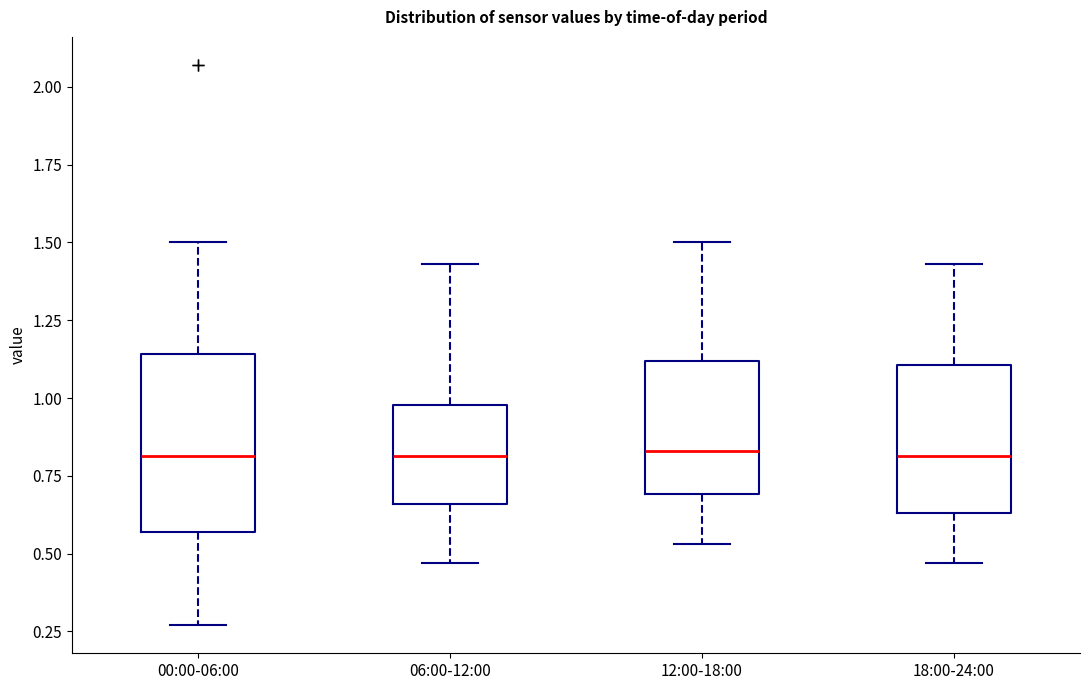

Reading left to right, transcribe this box plot: for each box, give where its median line is, the range the box spans, and where its two whiskers end, as read against the y-axis. The values are not printed on the chart, so give them approximately, as read against the axis.

00:00-06:00: median 0.80, box 0.55 to 1.15, whiskers 0.25 to 1.50
06:00-12:00: median 0.80, box 0.65 to 1.00, whiskers 0.45 to 1.45
12:00-18:00: median 0.85, box 0.70 to 1.10, whiskers 0.55 to 1.50
18:00-24:00: median 0.80, box 0.65 to 1.10, whiskers 0.45 to 1.45